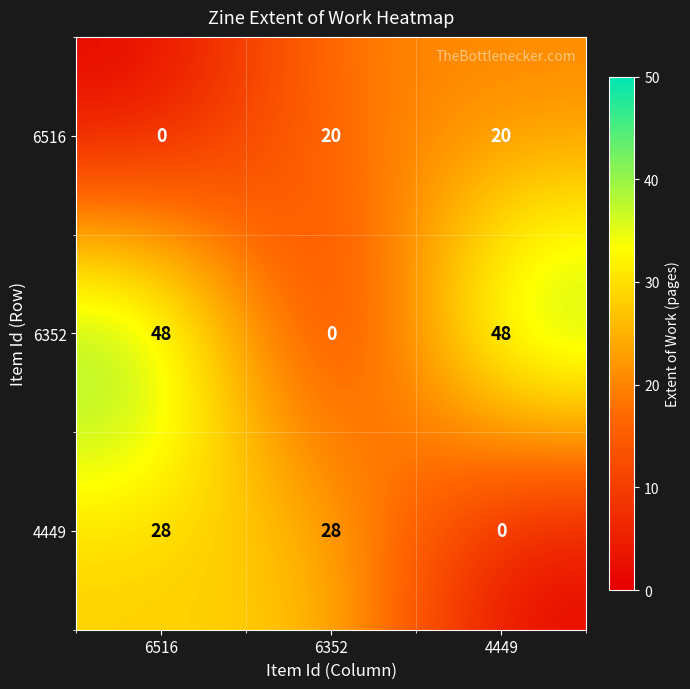

What is the difference between the second highest and minimum values in the 6516 series?

20